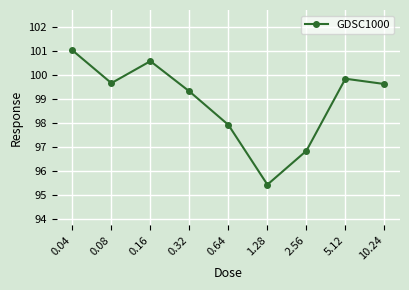

Count the number of categories in the chart.

9